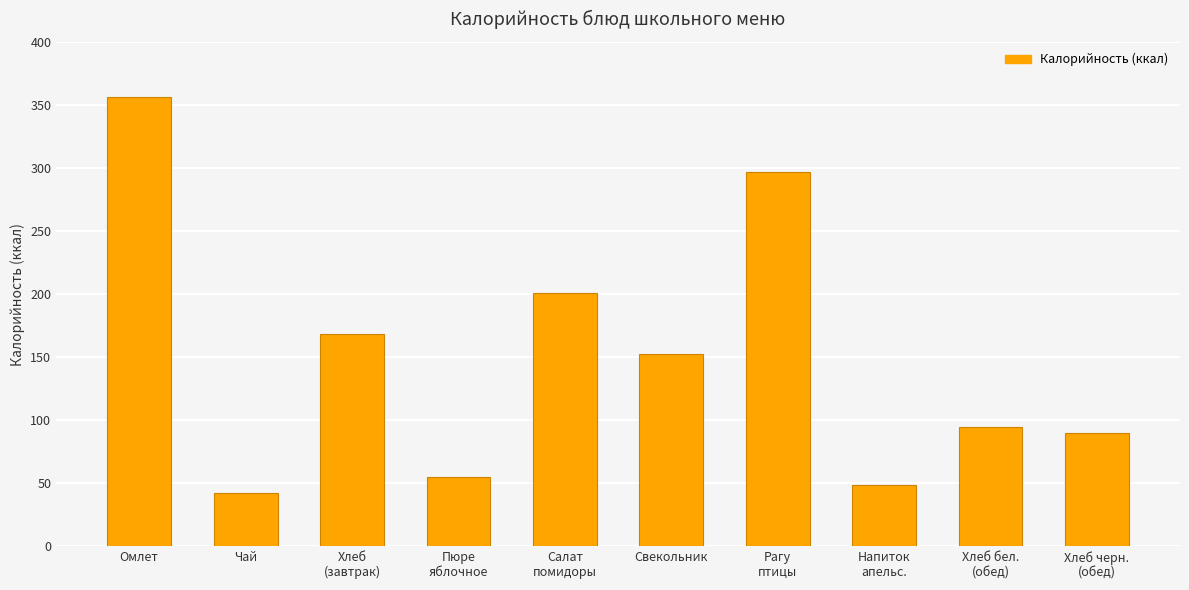

How many bars are there in total?

10